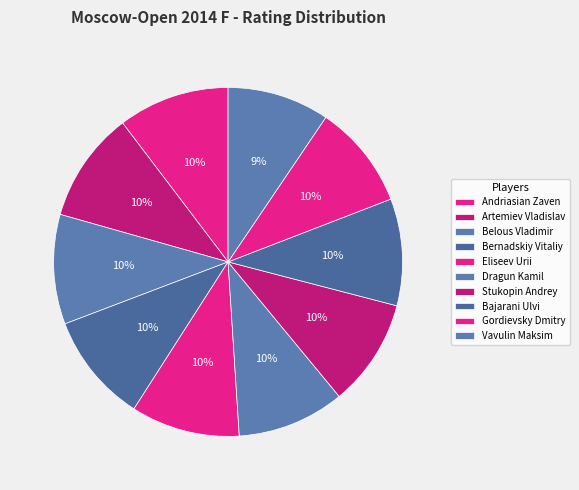

How many slices are in this pie chart?

10